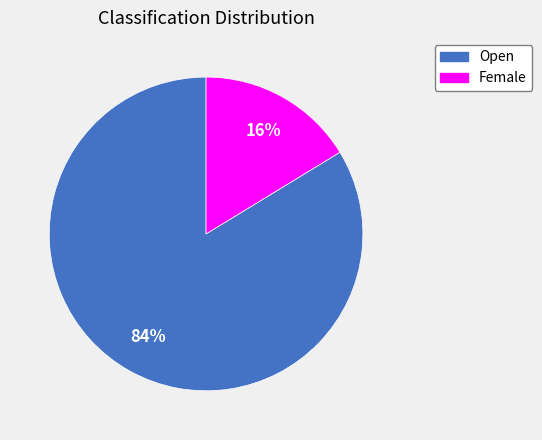

Is the sum of Female and Open greater than half?

Yes